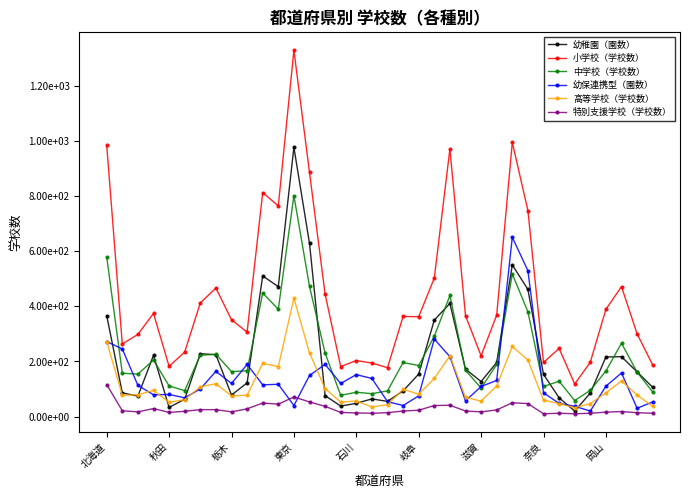

What are all the series names shown in the legend?

幼稚園（園数）, 小学校（学校数）, 中学校（学校数）, 幼保連携型（園数）, 高等学校（学校数）, 特別支援学校（学校数）